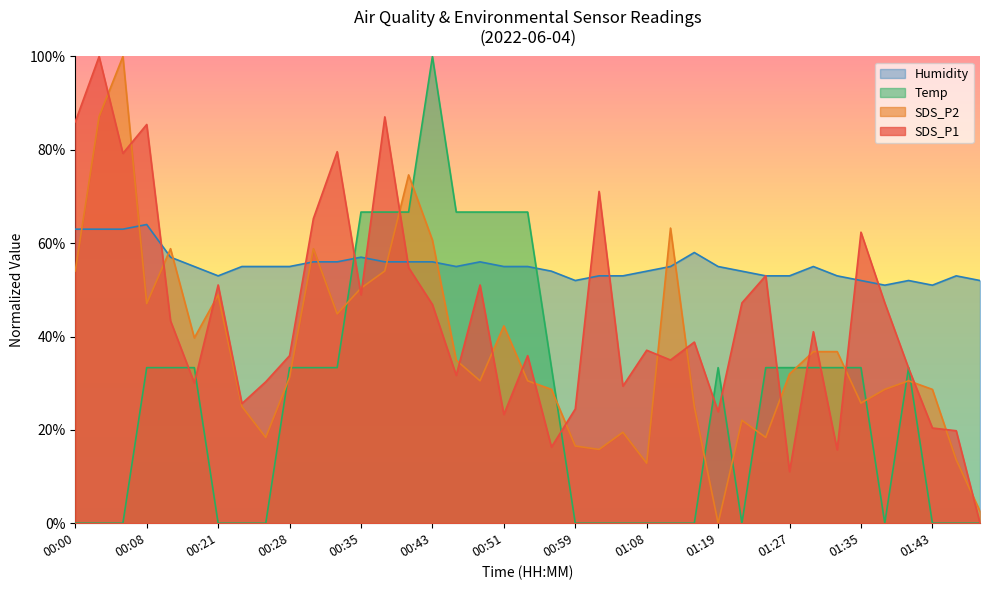

At how many categories does at least one series exceed 73?

8